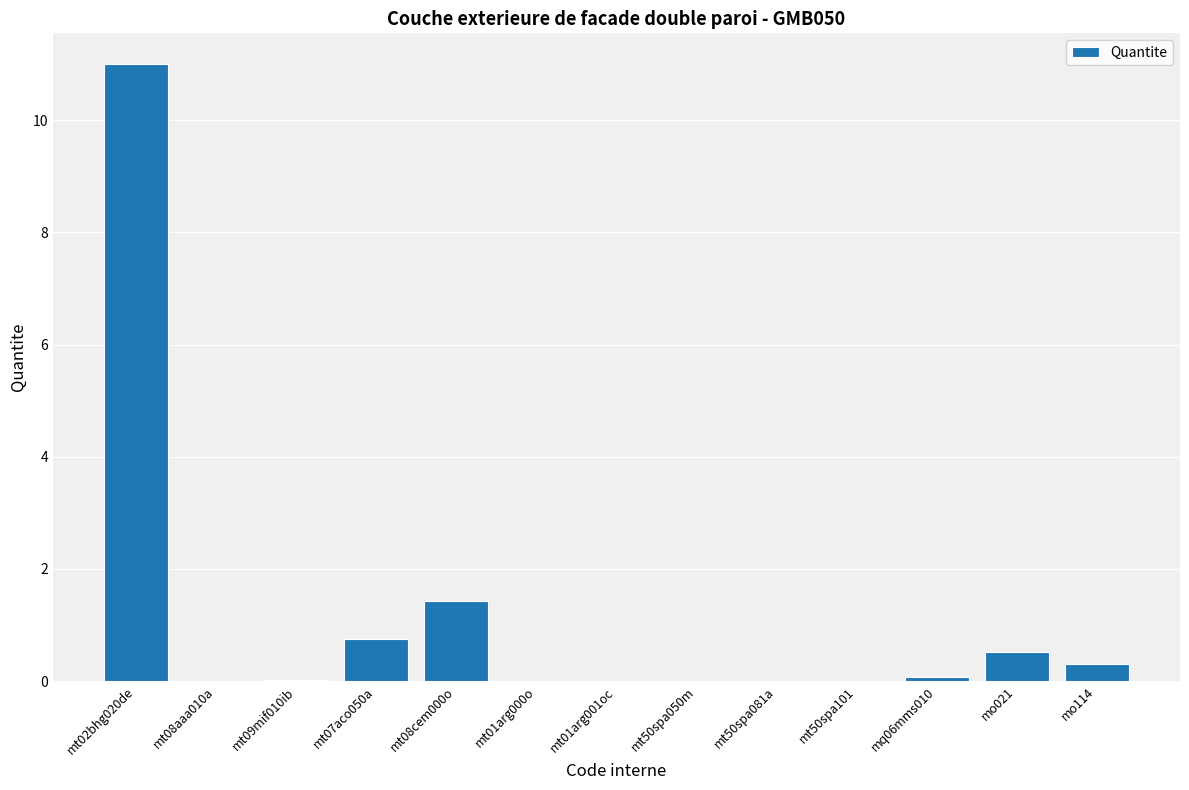

What is the sum of all values?

14.1